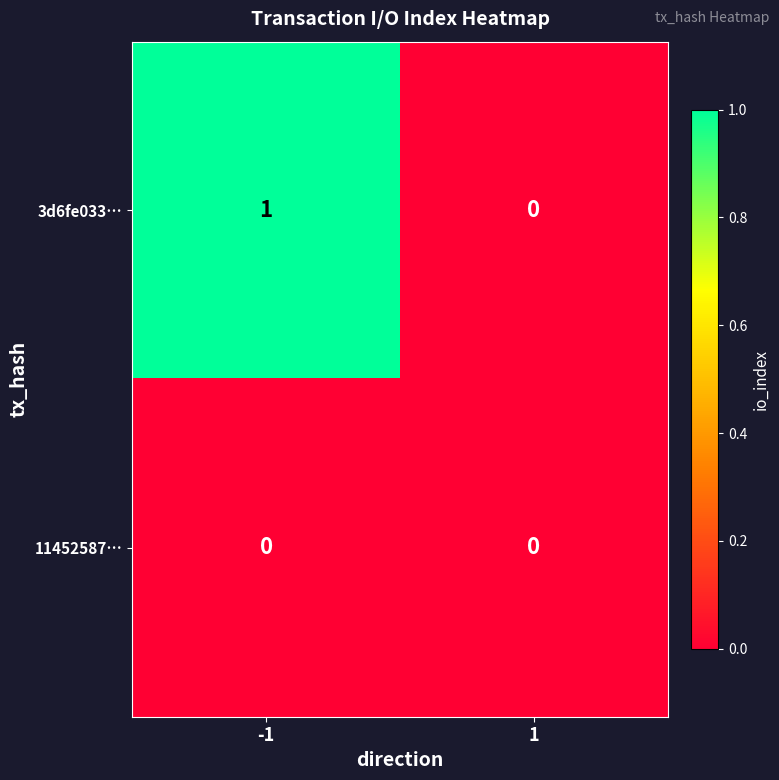

Which series has the largest total across all categories?

3d6fe033…